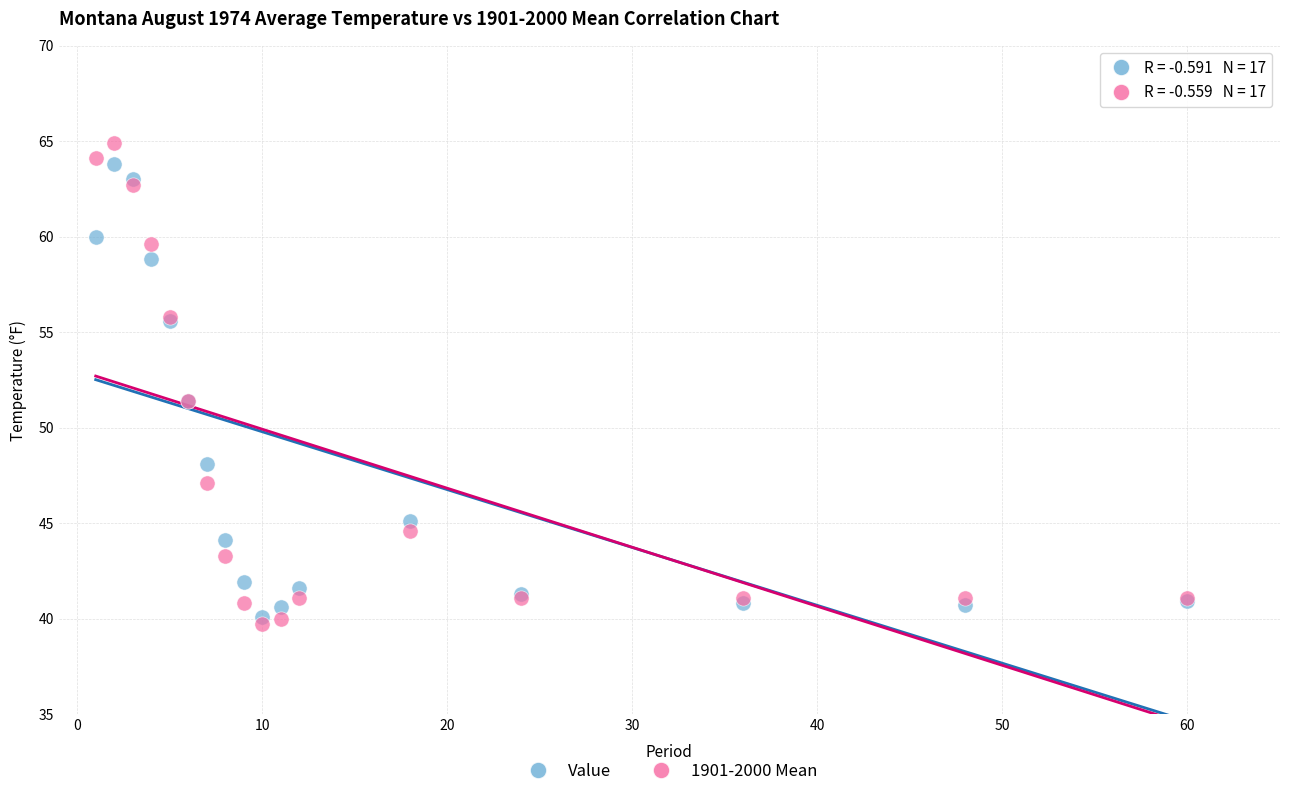

Which series has the widest spread of Y values?

1901-2000 Mean